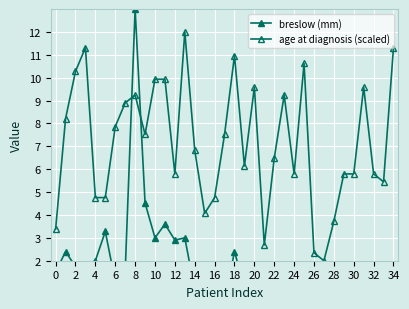

What is the approximate value of age at diagnosis (scaled) at 25?

10.6